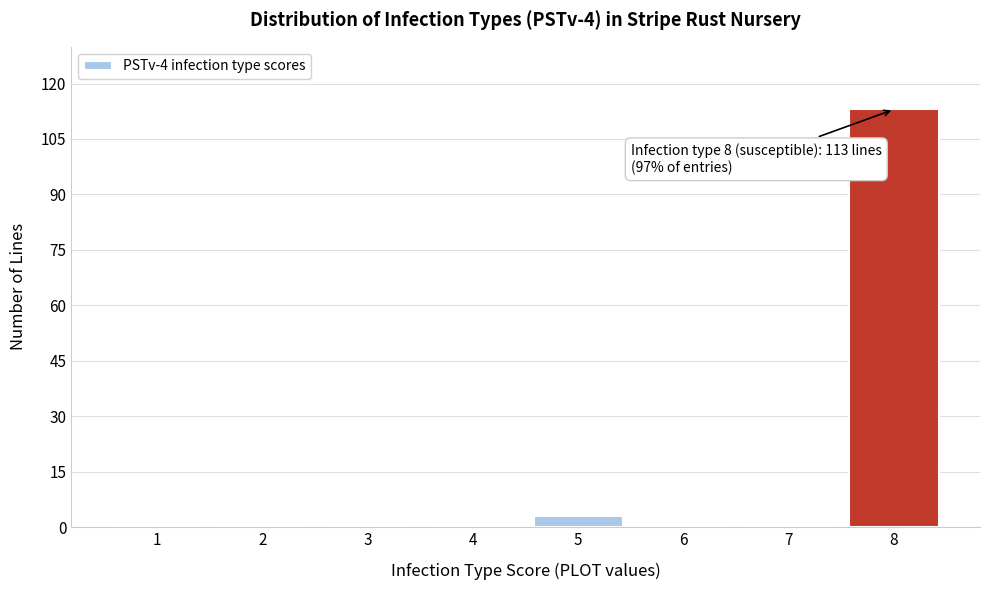

Reading left to right, transcribe all the data shown in this chart.

1=0	2=0	3=0	4=0	5=3	6=0	7=0	8=113